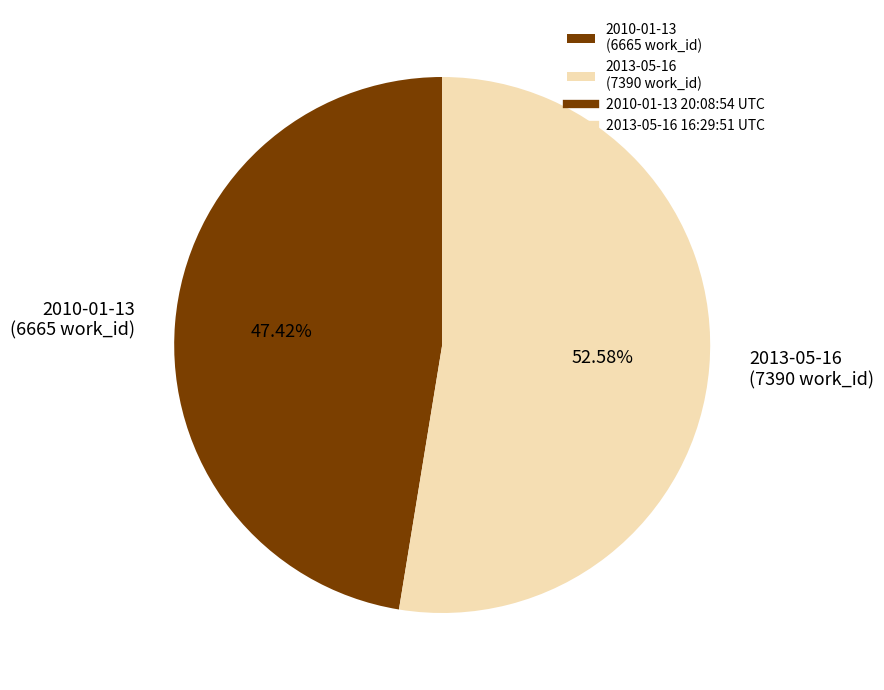

Rank the categories by value from highest to lowest.

2013-05-16 (7390 work_id), 2010-01-13 (6665 work_id)